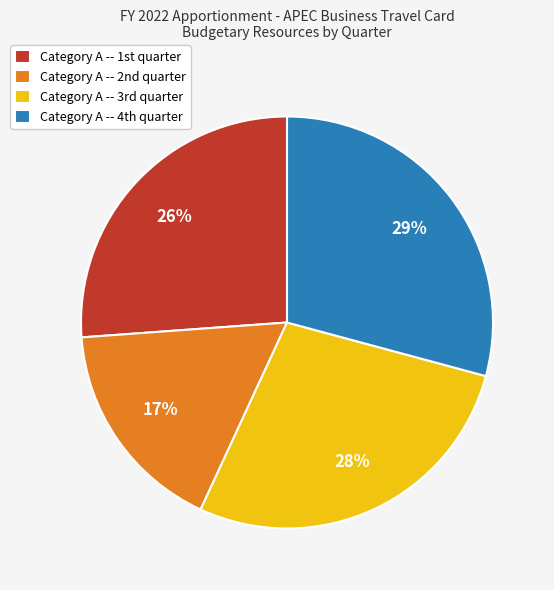

Is there any slice that represents more than half of the pie?

No